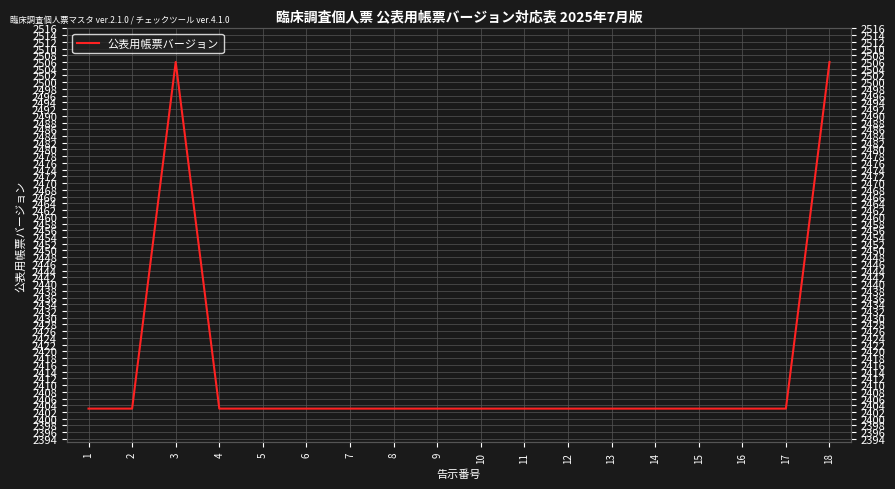

Where is the first local maximum?

3